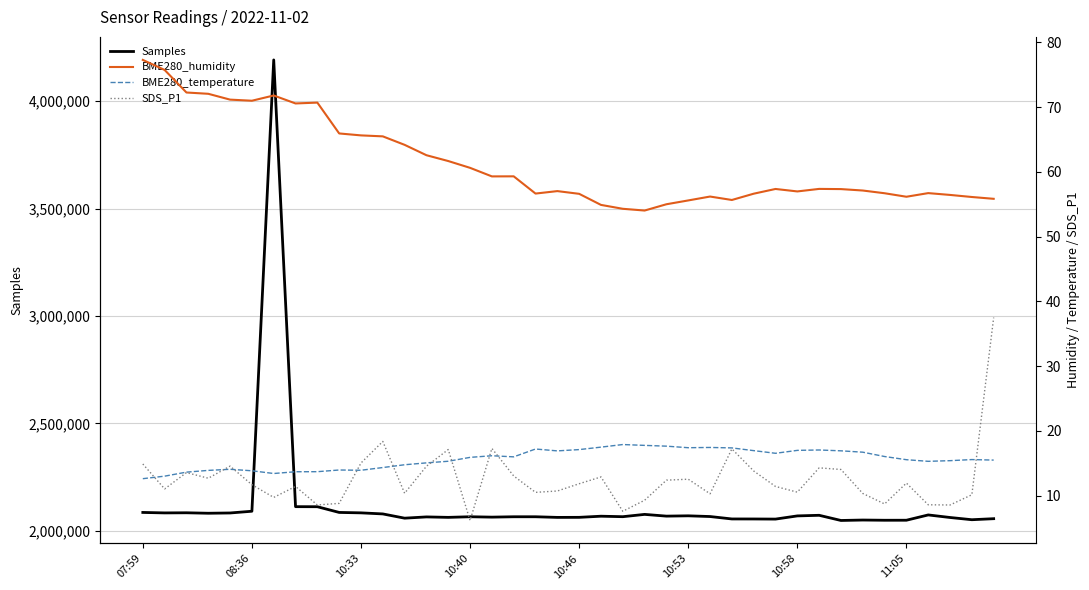

What is the total value across all series at 23?

2076504.1